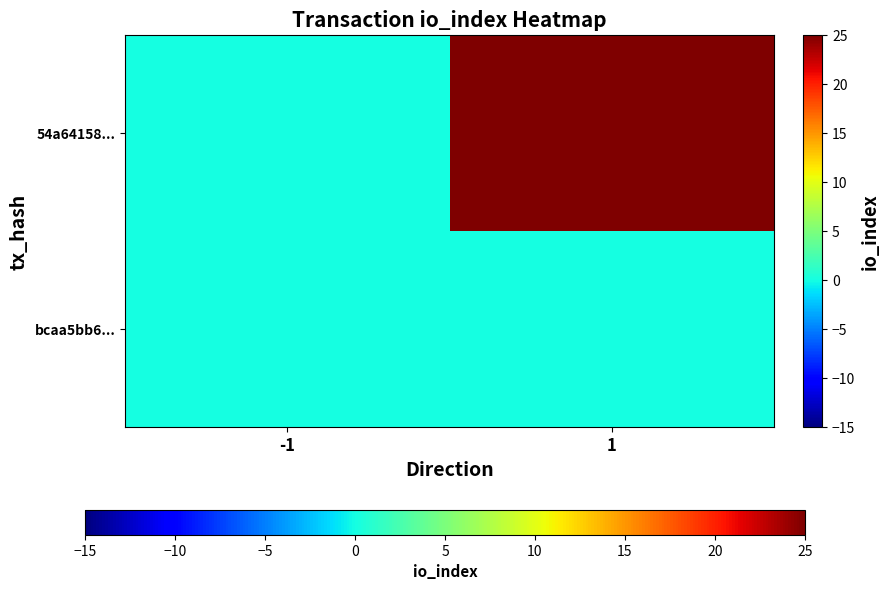

How many series are shown in this chart?

2